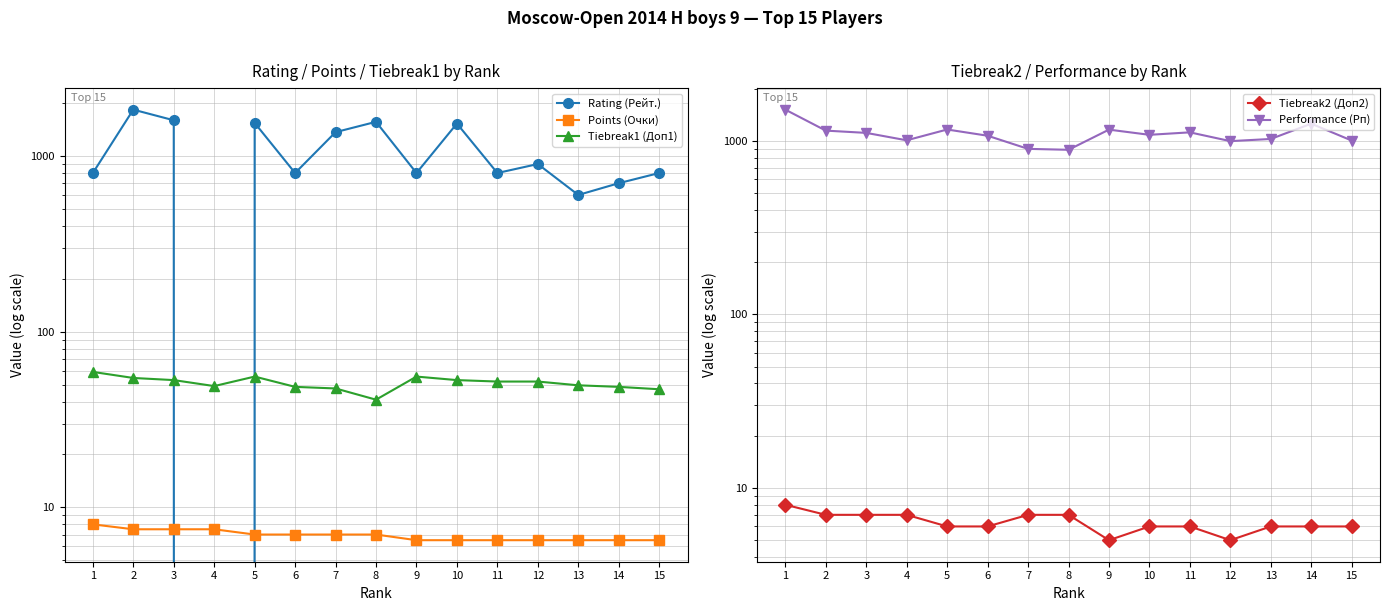

What is the total value across all series at 6?

1930.5